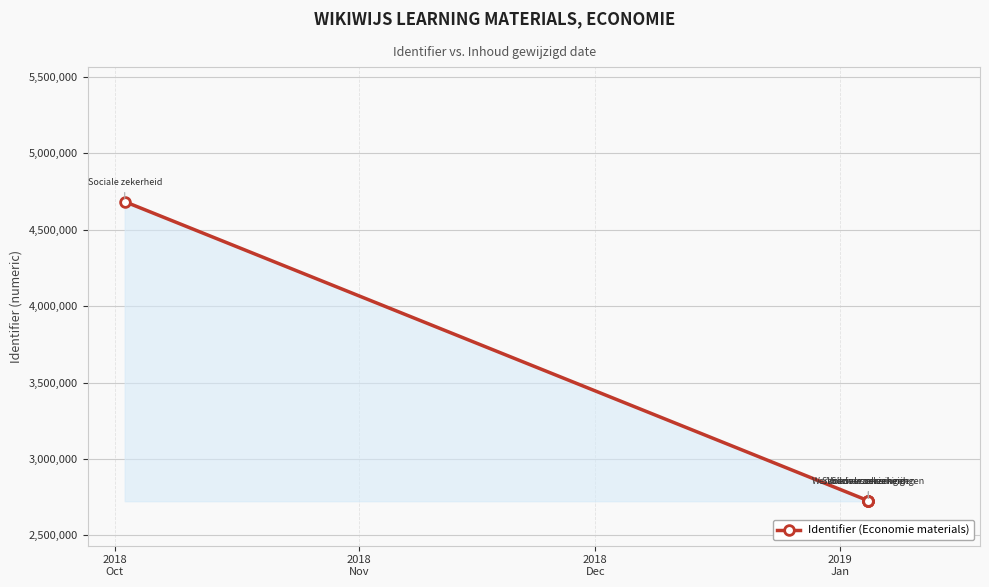

What is the greatest value displayed?

4683138